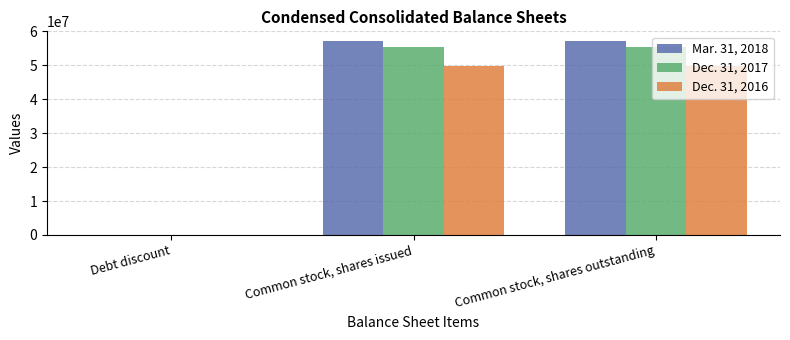

How many groups of bars are there?

3